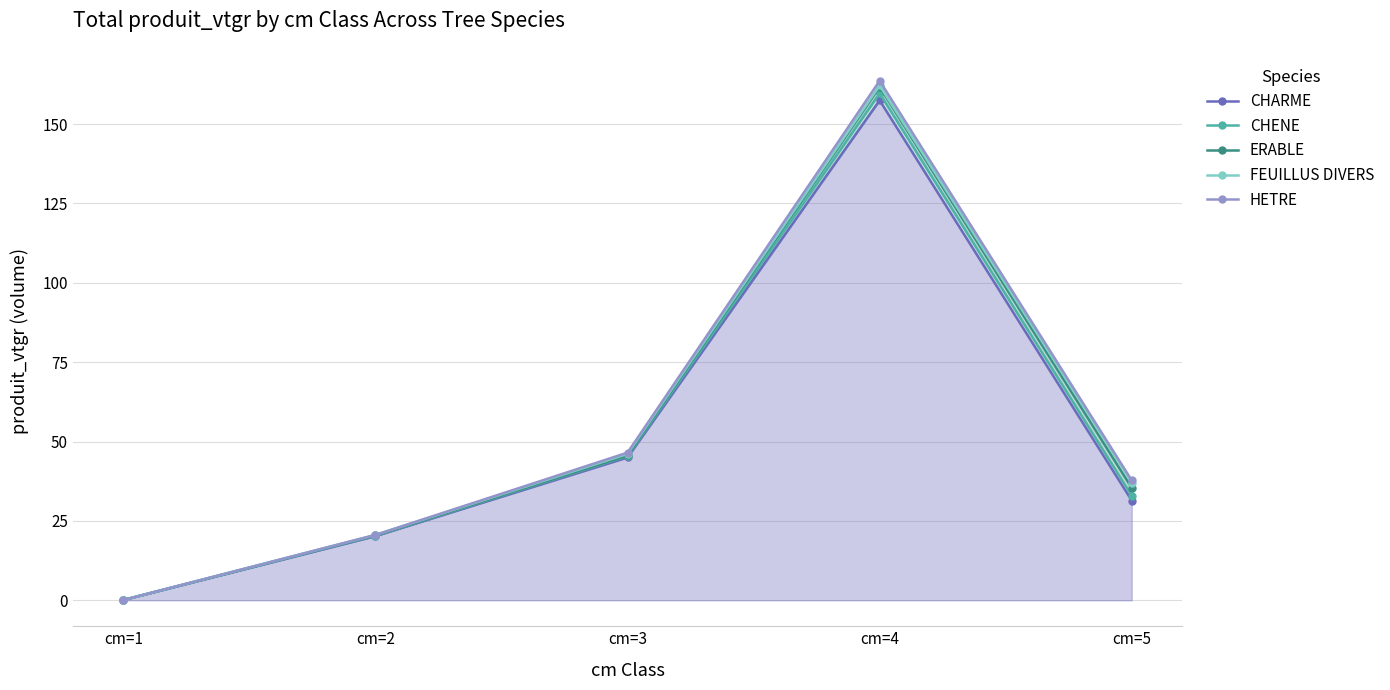

In FEUILLUS DIVERS, how many points are higher than both neighbors (excluding endpoints)?

1